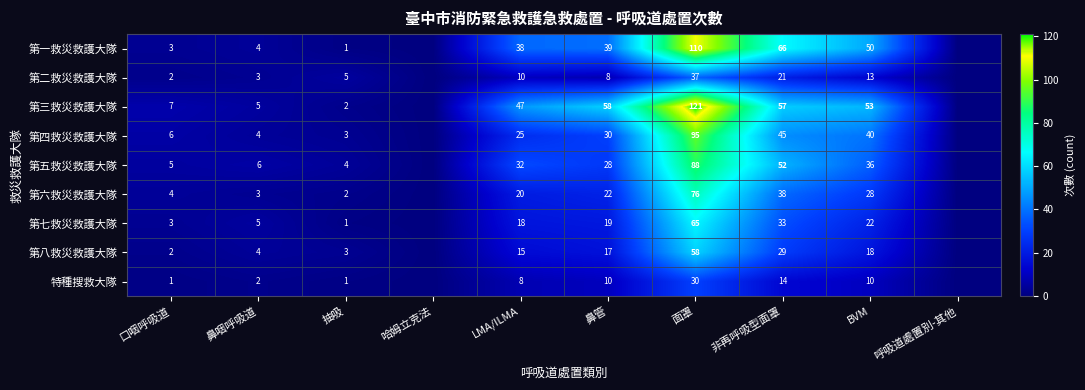

What is the difference between the 第一救災救護大隊 values at BVM and 非再呼吸型面罩?

16